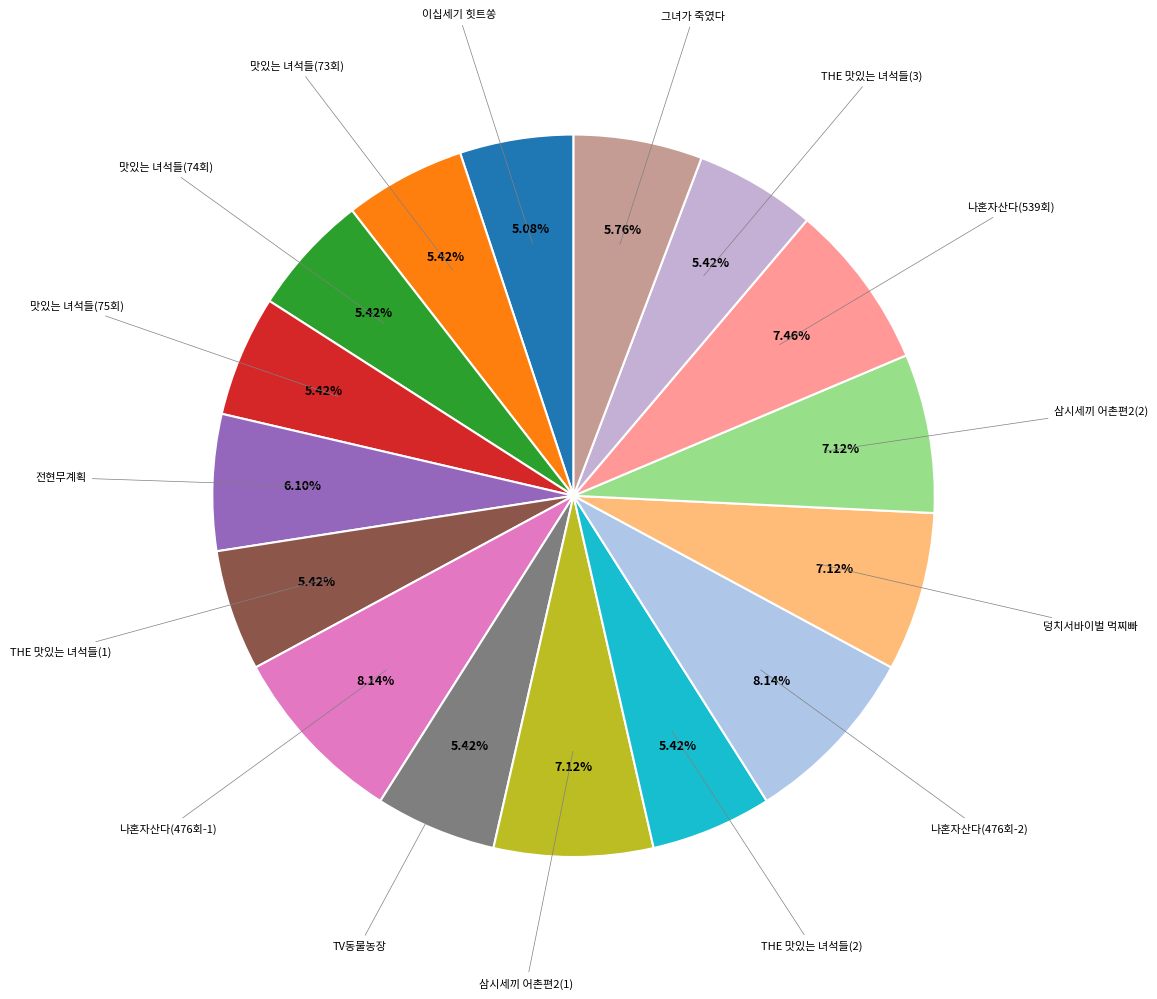

Rank the categories by value from highest to lowest.

나혼자산다(476회-1), 나혼자산다(476회-2), 나혼자산다(539회), 삼시세끼 어촌편2(1), 덩치서바이벌 먹찌빠, 삼시세끼 어촌편2(2), 전현무계획, 그녀가 죽였다, 맛있는 녀석들(73회), 맛있는 녀석들(74회), 맛있는 녀석들(75회), THE 맛있는 녀석들(1), TV동물농장, THE 맛있는 녀석들(2), THE 맛있는 녀석들(3), 이십세기 힛트쏭